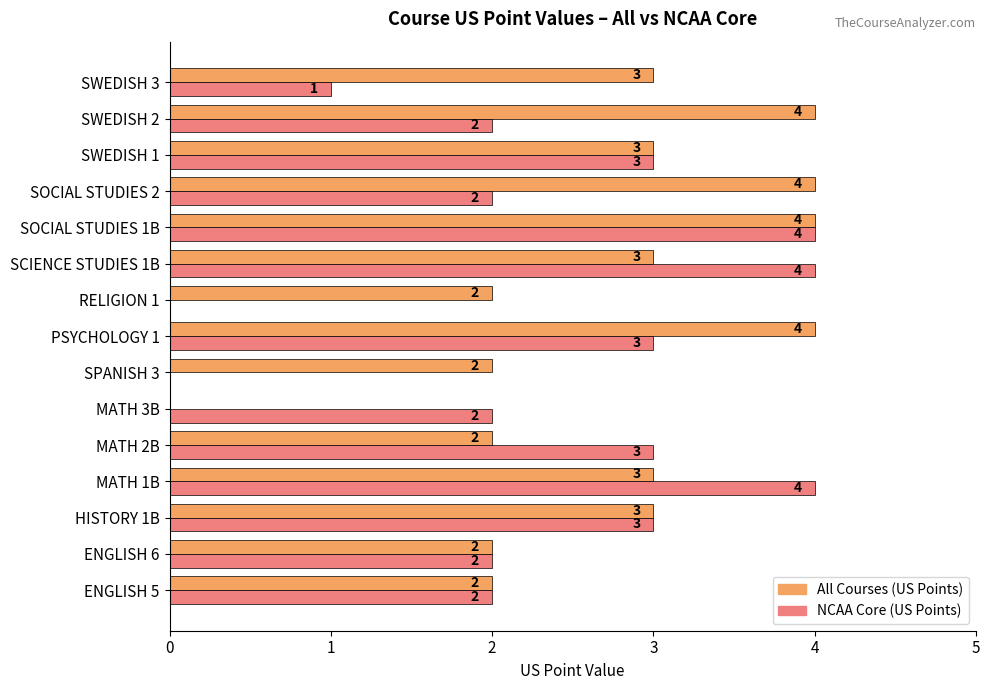

Which series changed the most between HISTORY 1B and PSYCHOLOGY 1?

All Courses (US Points)